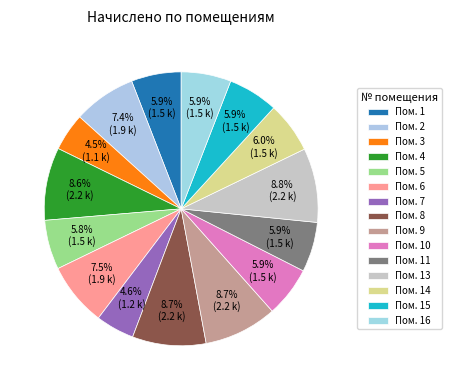

How many slices are in this pie chart?

15